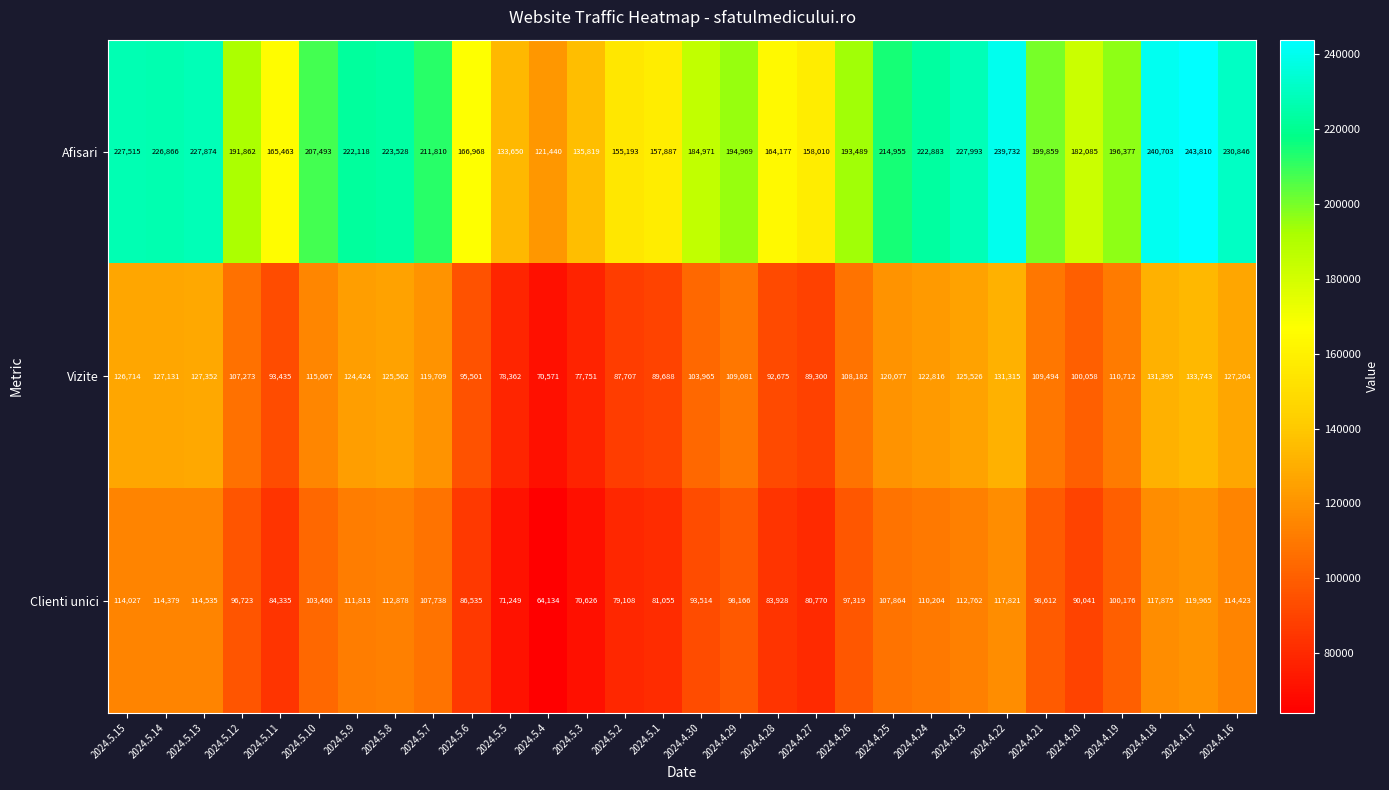

Which series has the largest range (max minus min)?

Afisari